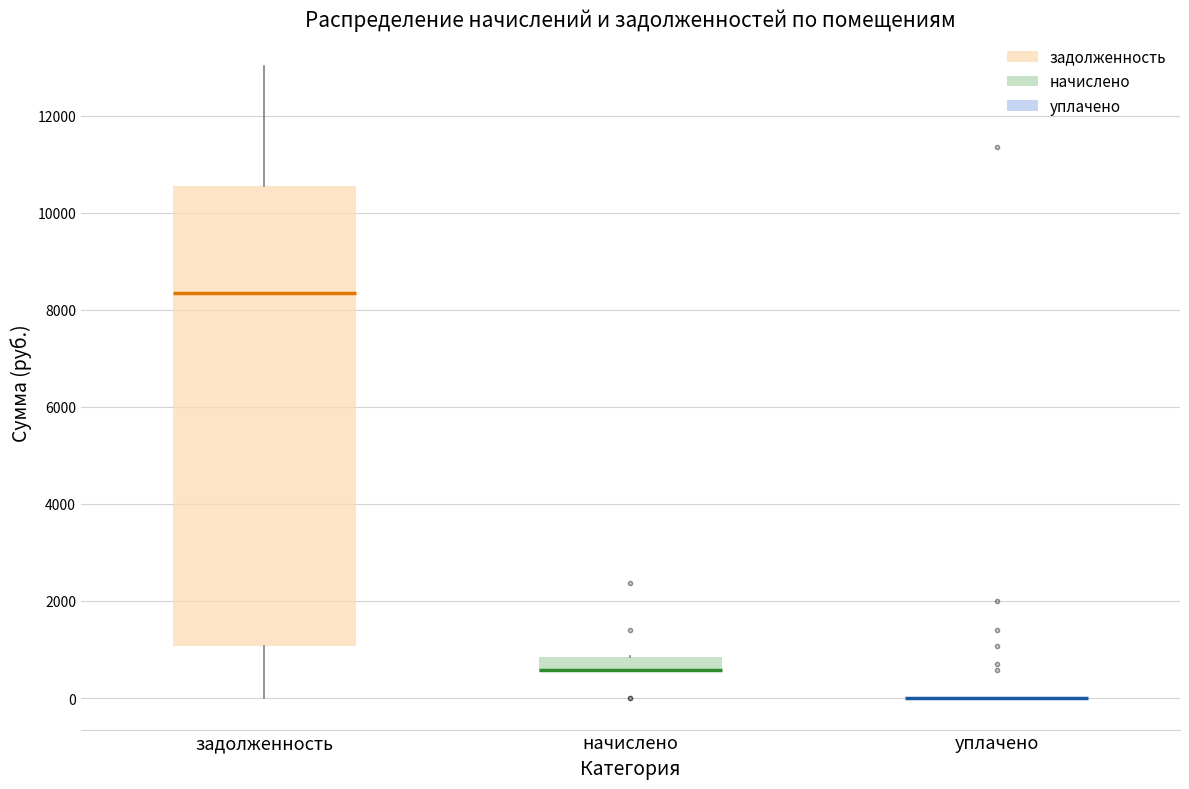

Which box is the tallest, from its lower edge to its upper edge?

задолженность